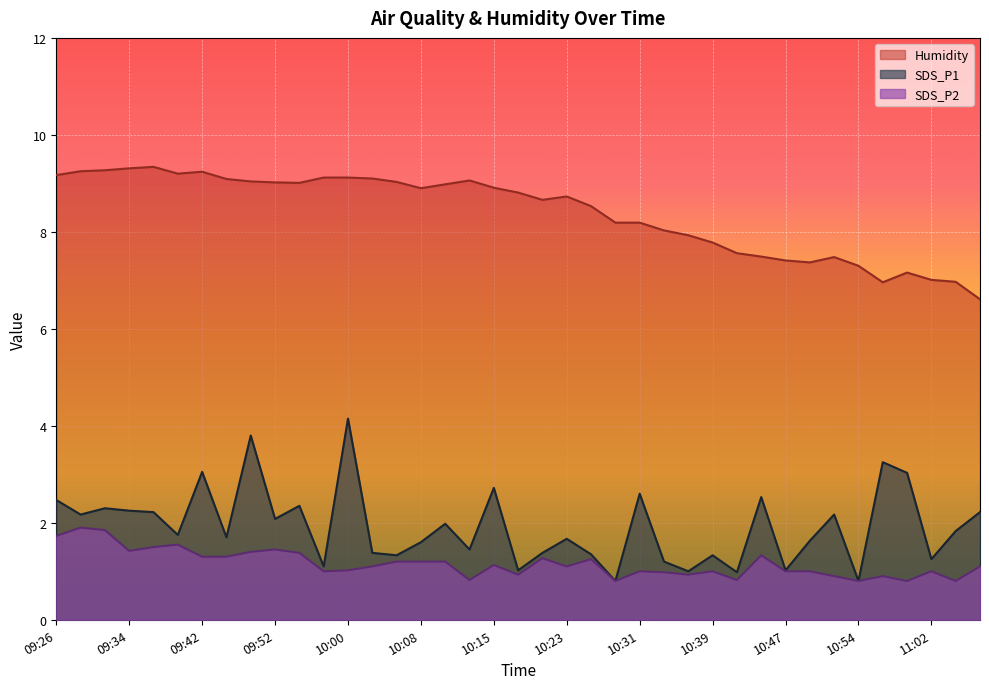

Where is the first local maximum for SDS_P1?

09:32